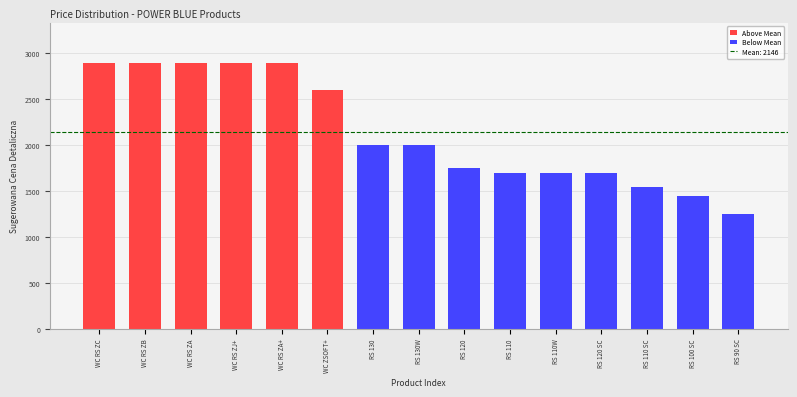

Reading right to left, what are all the values shown in this chart?

RS 90 SC=1250	RS 100 SC=1450	RS 110 SC=1550	RS 120 SC=1699	RS 110W=1699	RS 110=1699	RS 120=1750	RS 130W=1999	RS 130=1999	WC ZSOFT+=2599	WC RS ZA+=2899	WC RS ZJ+=2899	WC RS ZA=2899	WC RS ZB=2899	WC RS ZC=2899